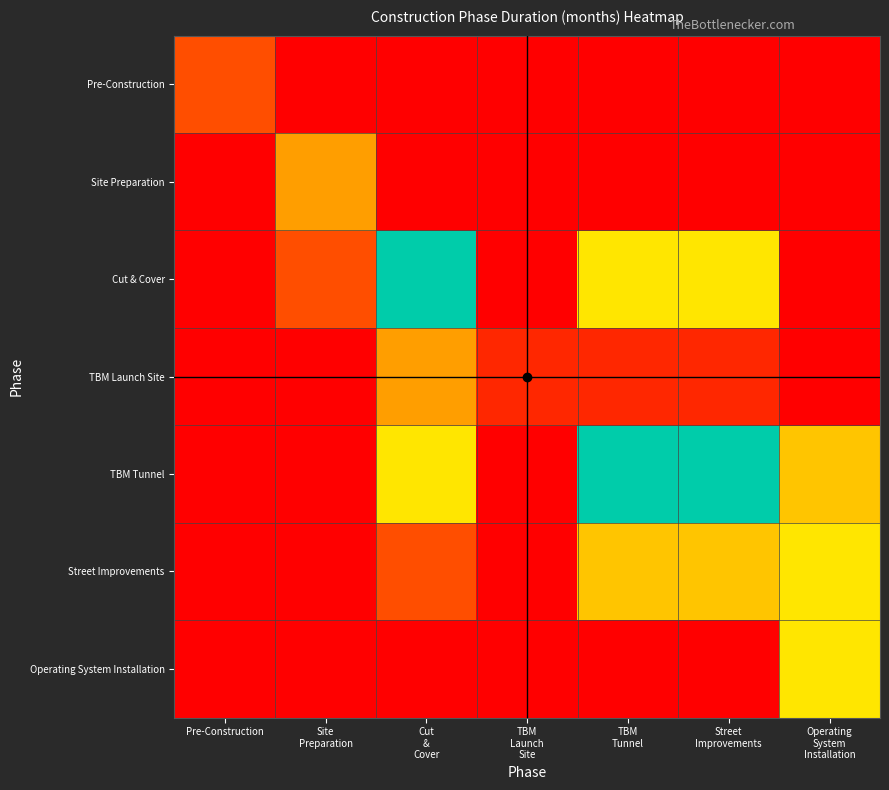

At how many categories does at least one series exceed 16?

3